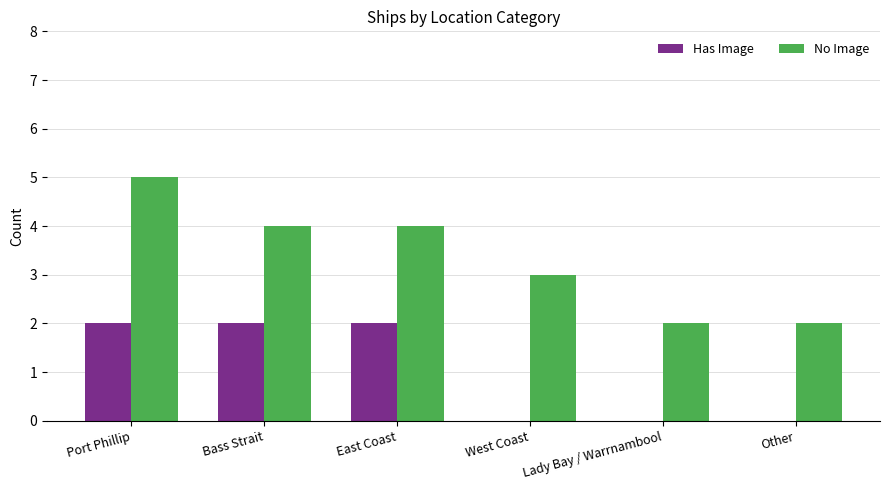

Which category has the highest value in the No Image series?

Port Phillip